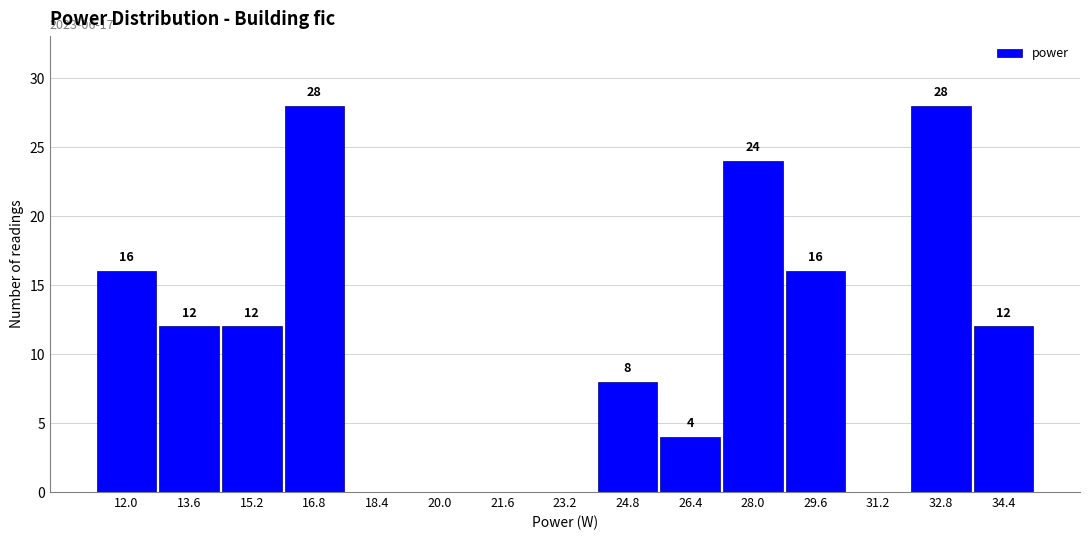

Reading left to right, transcribe all the data shown in this chart.

12.0=16	13.6=12	15.2=12	16.8=28	18.4=0	20.0=0	21.6=0	23.2=0	24.8=8	26.4=4	28.0=24	29.6=16	31.2=0	32.8=28	34.4=12